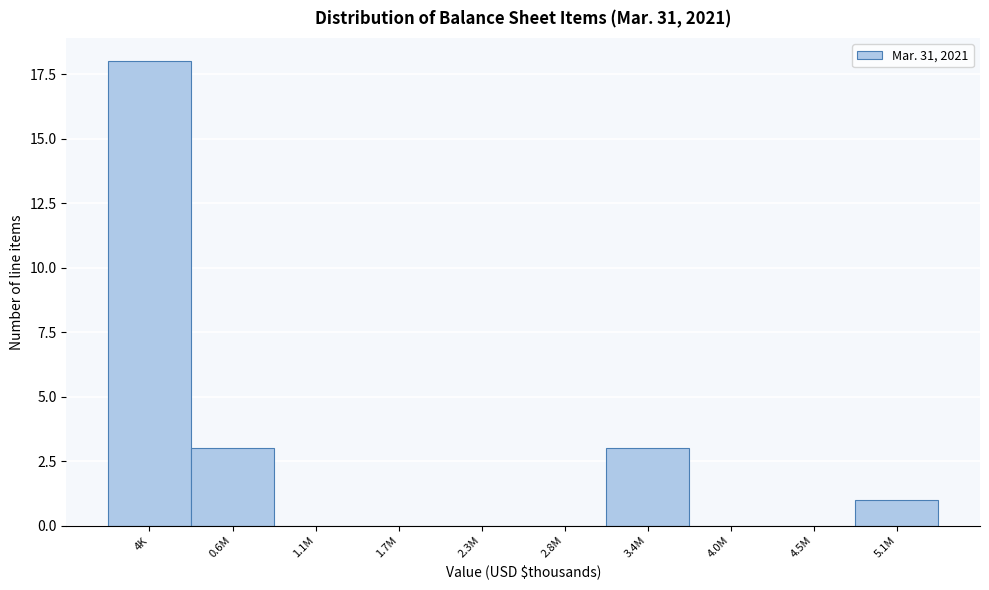

Reading left to right, extract all data points from this chart.

4K=18	0.6M=3	1.1M=0	1.7M=0	2.3M=0	2.8M=0	3.4M=3	4.0M=0	4.5M=0	5.1M=1